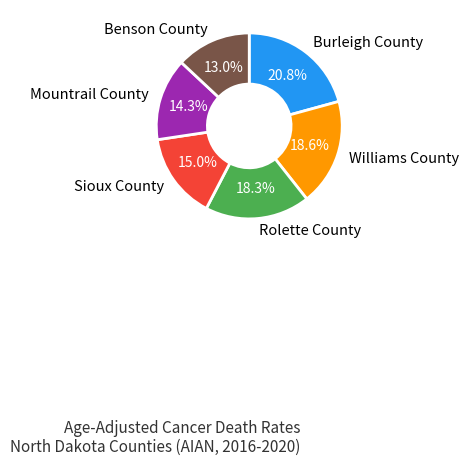

Which slice is the largest?

Burleigh County